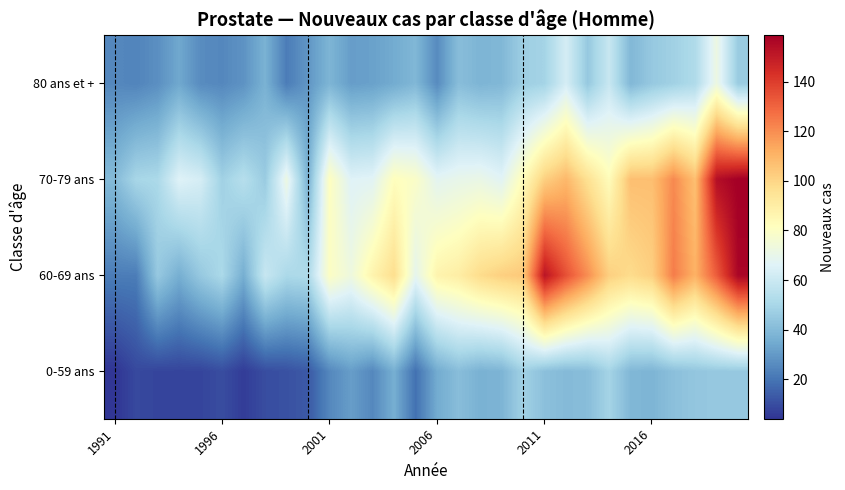

Which label corresponds to the smallest value in the chart?

1991